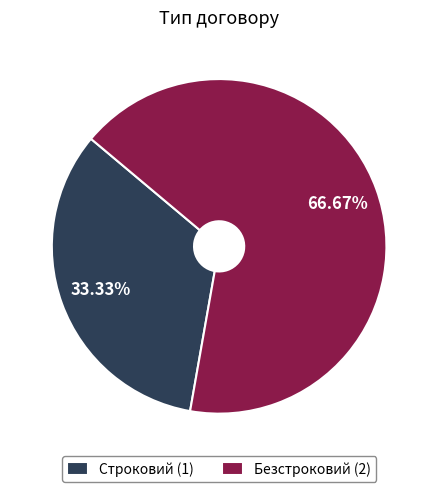

What percentage is the Строковий slice, to the nearest percent?

33%